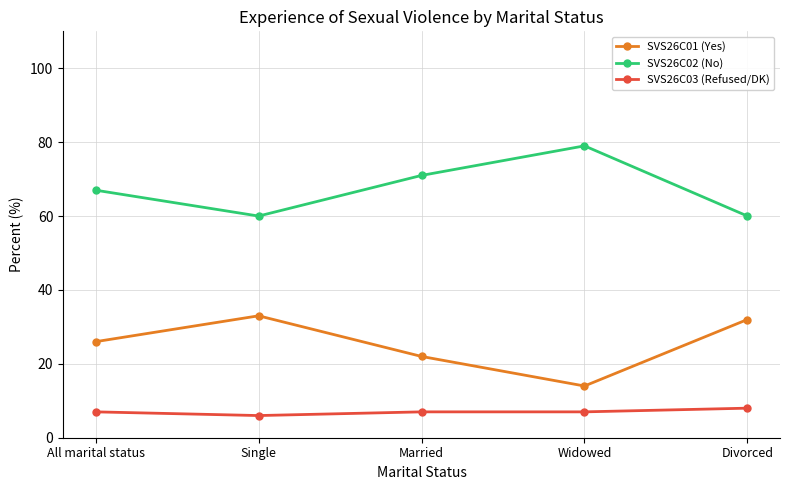

How many distinct data groups are displayed?

3